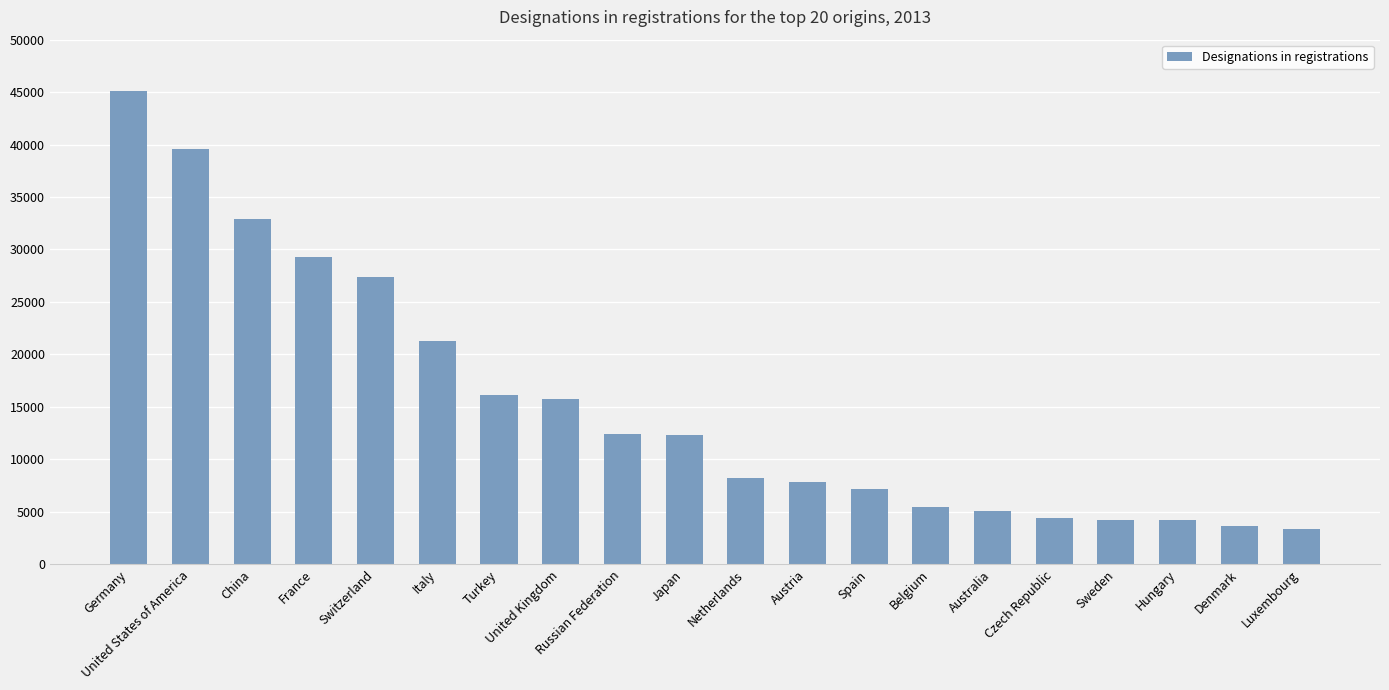

What is the approximate value at China, to the nearest 50?

32850